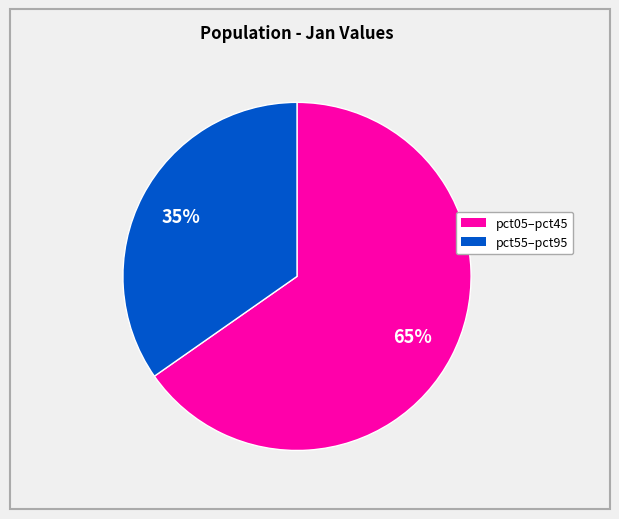

Is there a majority slice in this chart?

Yes